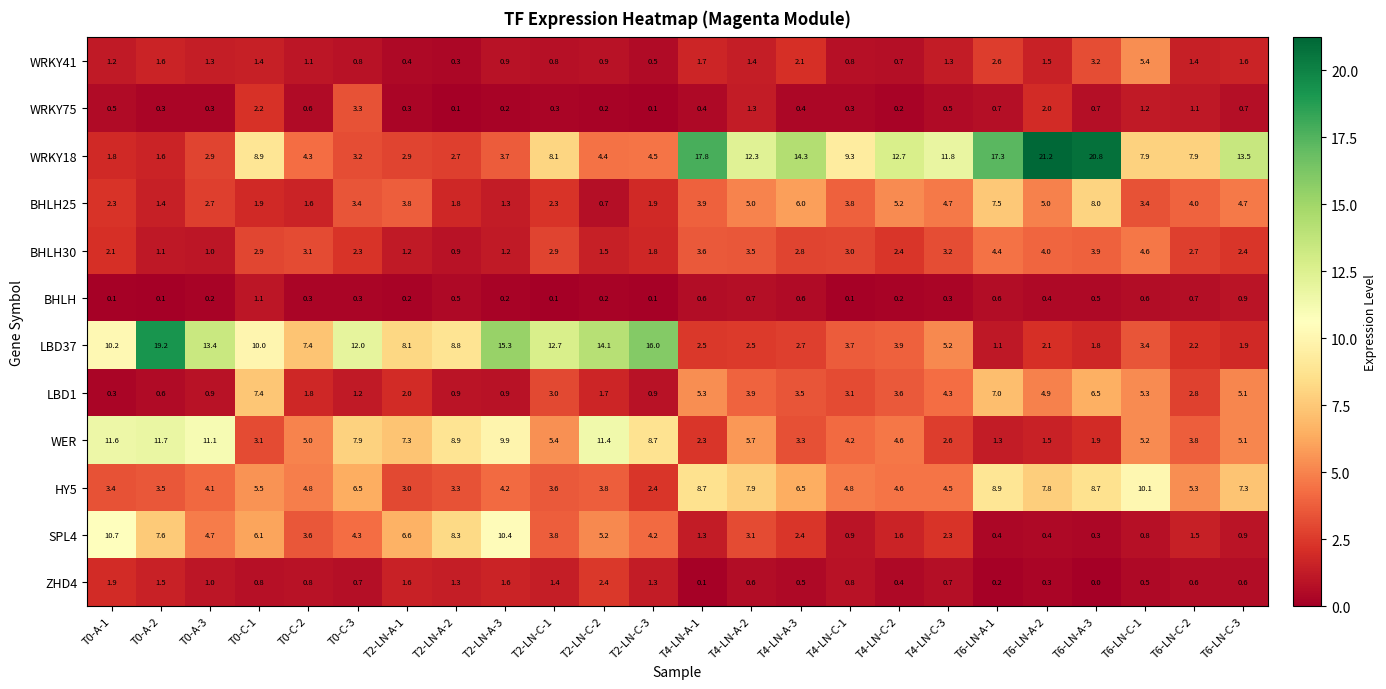

What is the difference between the maximum and minimum values in the BHLH25 series?

7.3